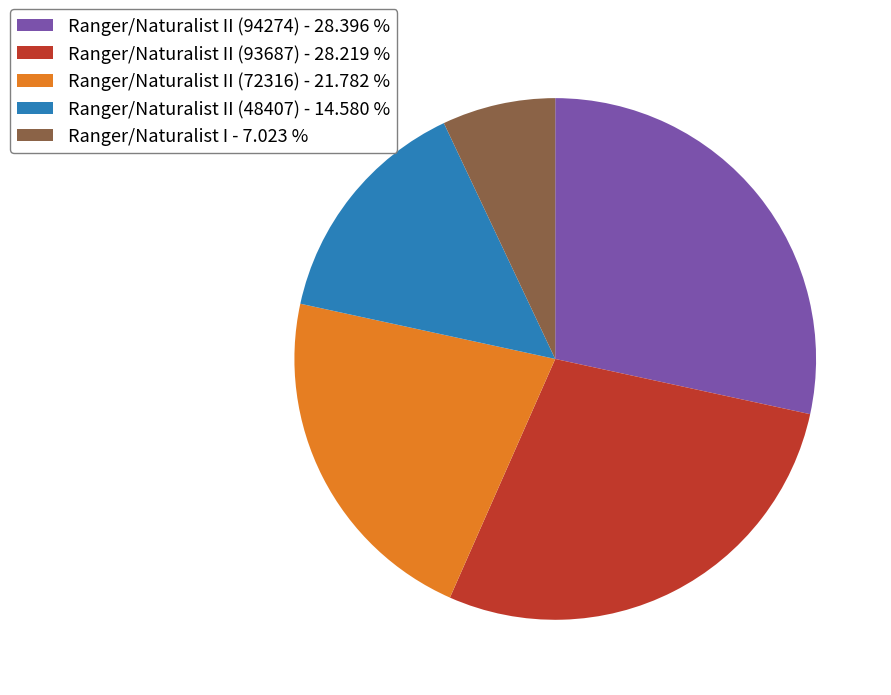

Does Ranger/Naturalist I - 7.023 % represent more than half of the total?

No